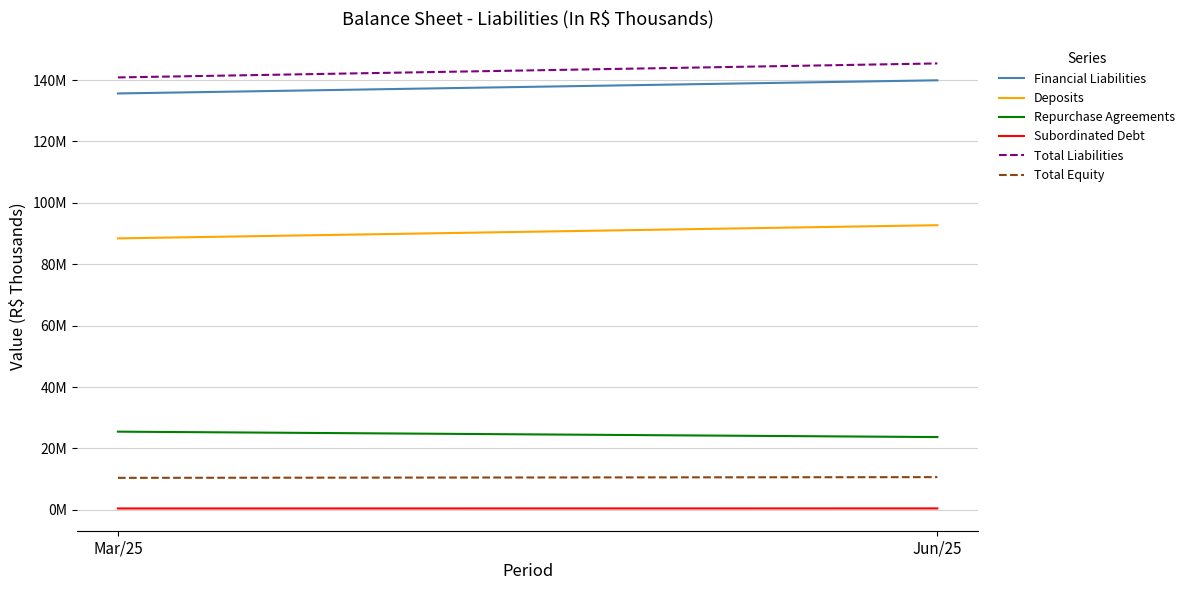

What is the value of the Total Liabilities point at the 1st from the left?

140848980